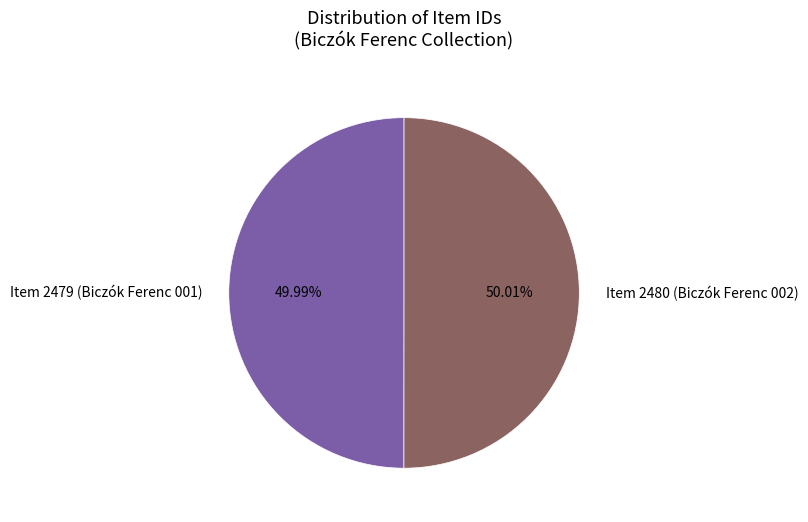

To the nearest percent, what portion does Item 2479 (Biczók Ferenc 001) represent?

50%